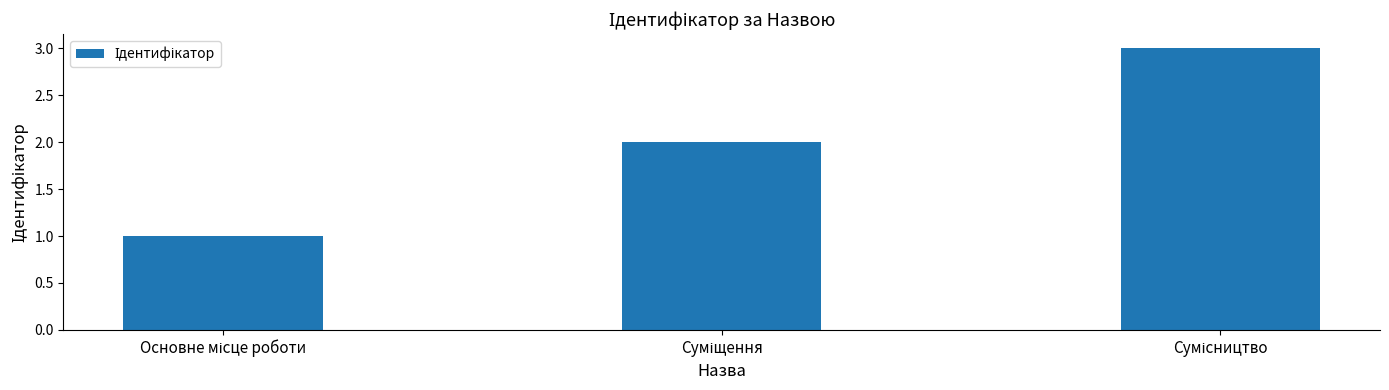

What is the minimum value shown in the chart?

1